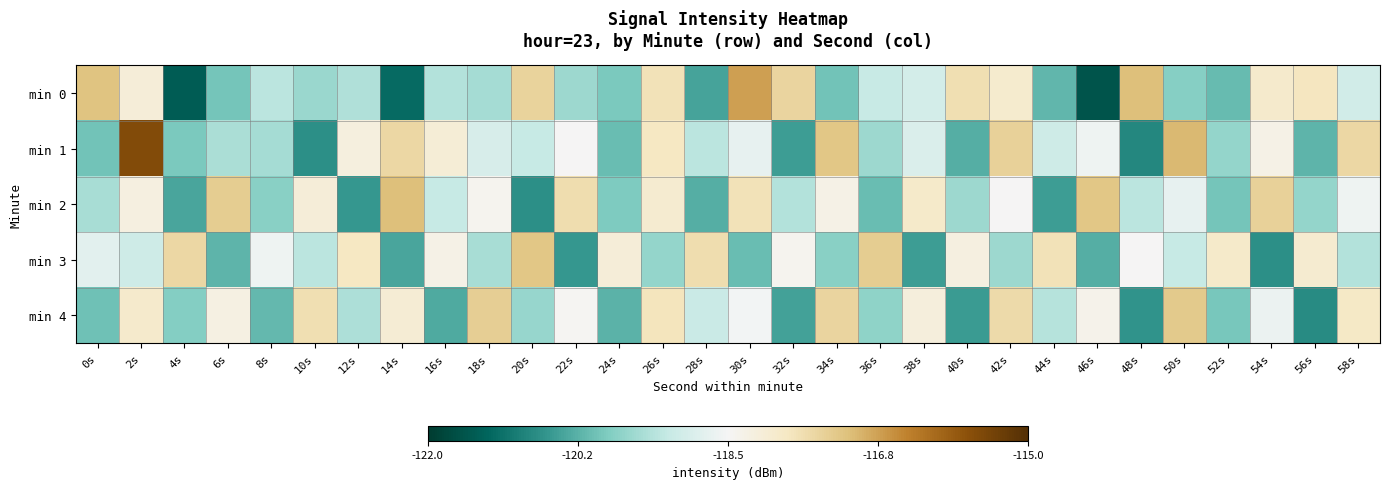

Reading left to right, list all the values displayed in this chart.

min 0: 0s=-117.2	2s=-118.1	4s=-121.4	6s=-120.0	8s=-119.3	10s=-119.6	12s=-119.4	14s=-121.2	16s=-119.4	18s=-119.5	20s=-117.4	22s=-119.6	24s=-119.9	26s=-117.7	28s=-120.4	30s=-116.7	32s=-117.5	34s=-120.0	36s=-119.2	38s=-119.0	40s=-117.6	42s=-118.0	44s=-120.2	46s=-121.6	48s=-117.1	50s=-119.8	52s=-120.1	54s=-117.9	56s=-117.8	58s=-119.0
min 1: 0s=-120.0	2s=-115.6	4s=-119.9	6s=-119.5	8s=-119.5	10s=-120.7	12s=-118.2	14s=-117.5	16s=-118.1	18s=-119.0	20s=-119.2	22s=-118.5	24s=-120.1	26s=-117.8	28s=-119.3	30s=-118.7	32s=-120.5	34s=-117.2	36s=-119.6	38s=-118.9	40s=-120.3	42s=-117.4	44s=-119.1	46s=-118.6	48s=-120.8	50s=-117.0	52s=-119.7	54s=-118.3	56s=-120.2	58s=-117.5
min 2: 0s=-119.5	2s=-118.2	4s=-120.4	6s=-117.3	8s=-119.8	10s=-118.1	12s=-120.6	14s=-117.1	16s=-119.2	18s=-118.4	20s=-120.7	22s=-117.6	24s=-119.9	26s=-118.0	28s=-120.3	30s=-117.7	32s=-119.4	34s=-118.3	36s=-120.1	38s=-117.9	40s=-119.6	42s=-118.5	44s=-120.5	46s=-117.2	48s=-119.3	50s=-118.7	52s=-120.0	54s=-117.4	56s=-119.7	58s=-118.6
min 3: 0s=-118.8	2s=-119.1	4s=-117.5	6s=-120.2	8s=-118.6	10s=-119.3	12s=-117.8	14s=-120.4	16s=-118.3	18s=-119.5	20s=-117.2	22s=-120.6	24s=-118.1	26s=-119.7	28s=-117.6	30s=-120.1	32s=-118.4	34s=-119.8	36s=-117.3	38s=-120.5	40s=-118.2	42s=-119.6	44s=-117.7	46s=-120.3	48s=-118.5	50s=-119.2	52s=-117.9	54s=-120.7	56s=-118.0	58s=-119.4
min 4: 0s=-120.0	2s=-118.0	4s=-119.8	6s=-118.2	8s=-120.2	10s=-117.7	12s=-119.5	14s=-118.0	16s=-120.3	18s=-117.3	20s=-119.7	22s=-118.5	24s=-120.2	26s=-117.8	28s=-119.2	30s=-118.5	32s=-120.5	34s=-117.5	36s=-119.8	38s=-118.2	40s=-120.5	42s=-117.5	44s=-119.3	46s=-118.3	48s=-120.7	50s=-117.2	52s=-120.0	54s=-118.7	56s=-120.8	58s=-117.8